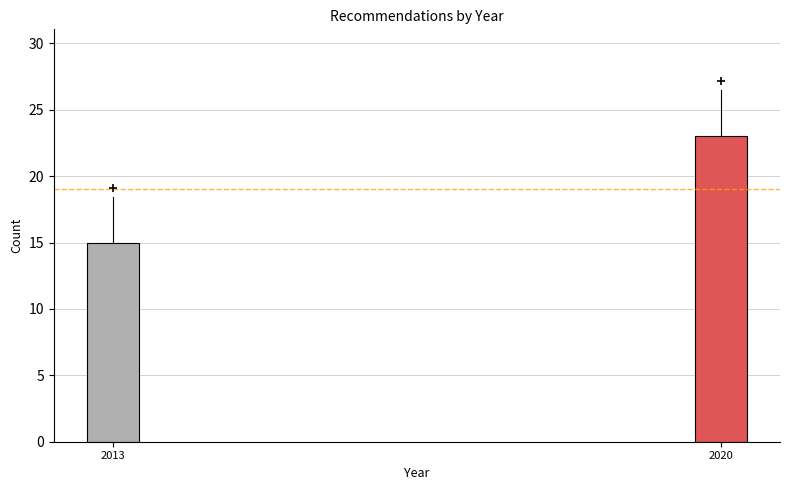

Reading left to right, extract all data points from this chart.

15	23